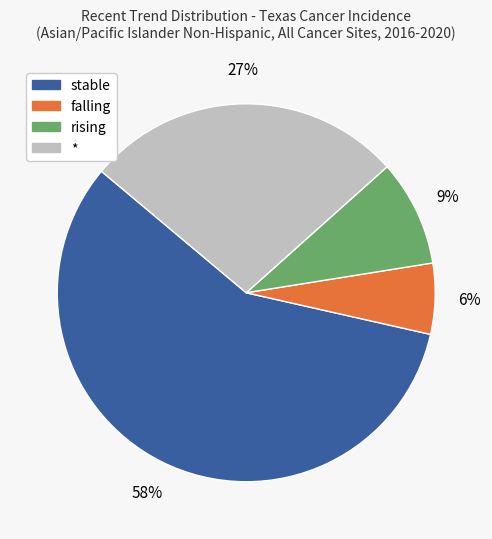

How many segments does this pie chart have?

4